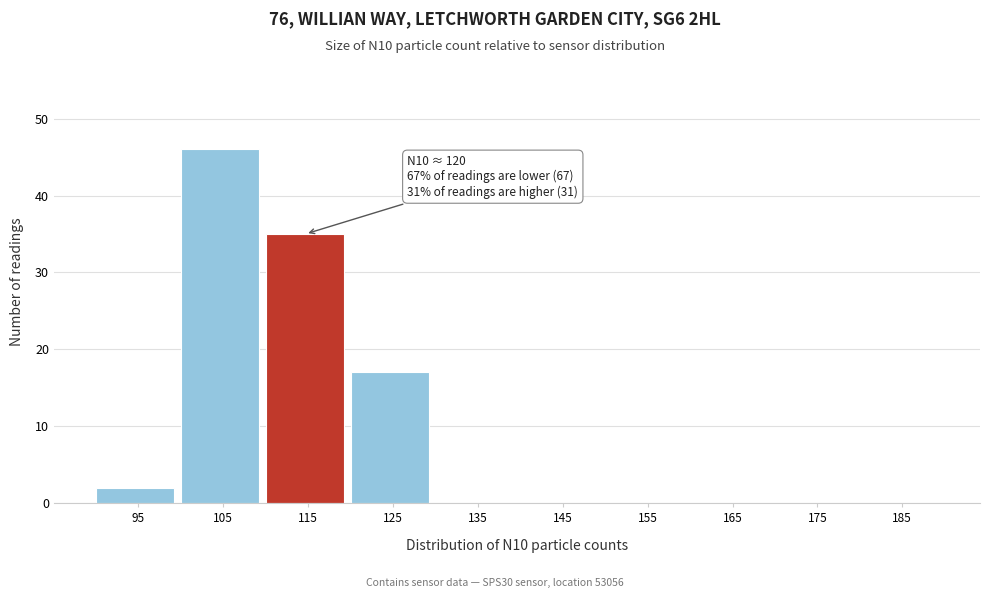

Reading left to right, list all the values displayed in this chart.

95=2	105=46	115=35	125=17	135=0	145=0	155=0	165=0	175=0	185=0